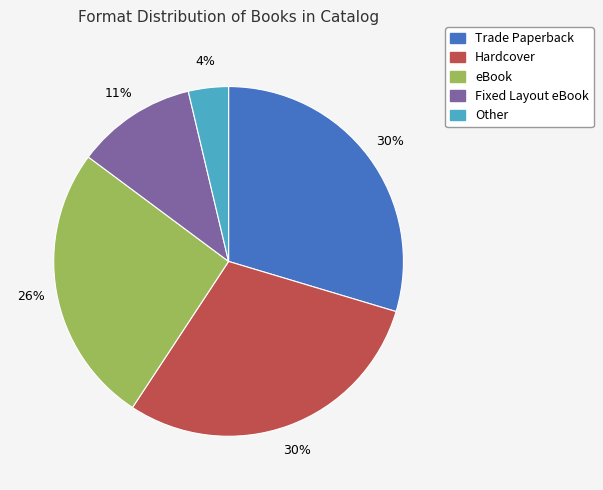

Between Trade Paperback and eBook, which is larger?

Trade Paperback